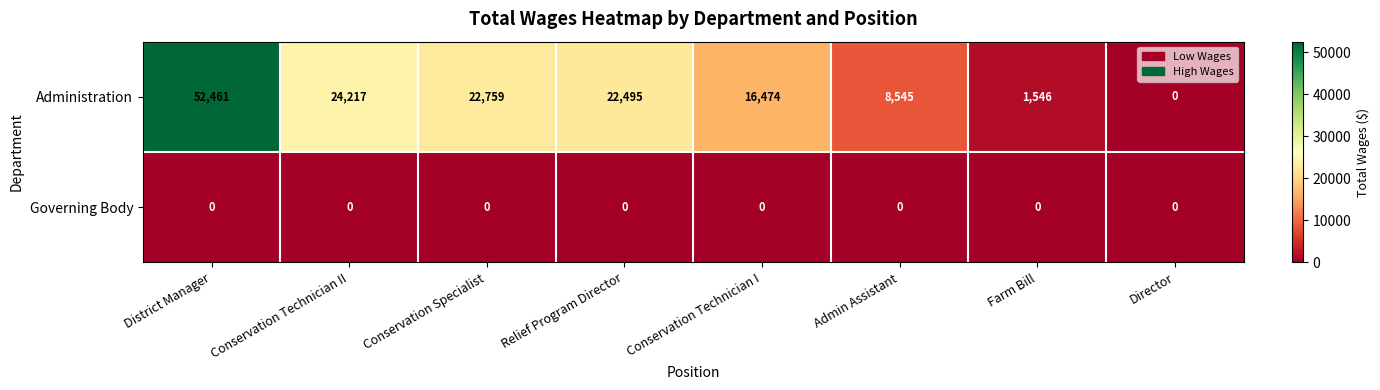

Reading left to right, extract all data points from this chart.

Administration: 52461	24217	22759	22495	16474	8545	1546	0
Governing Body: 0	0	0	0	0	0	0	0